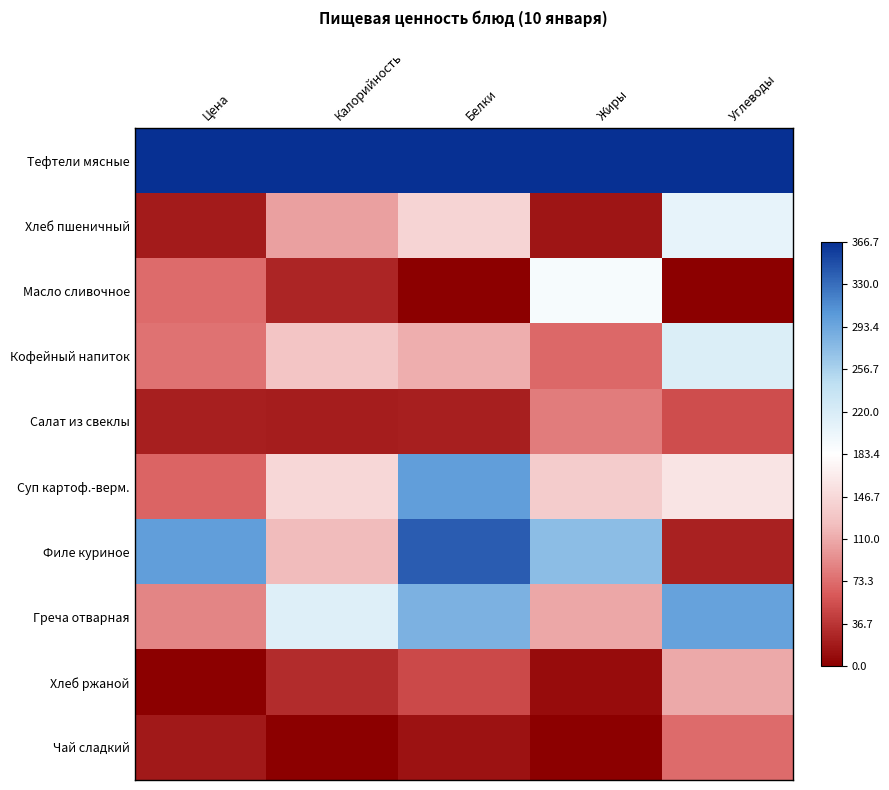

How many series are shown in this chart?

10